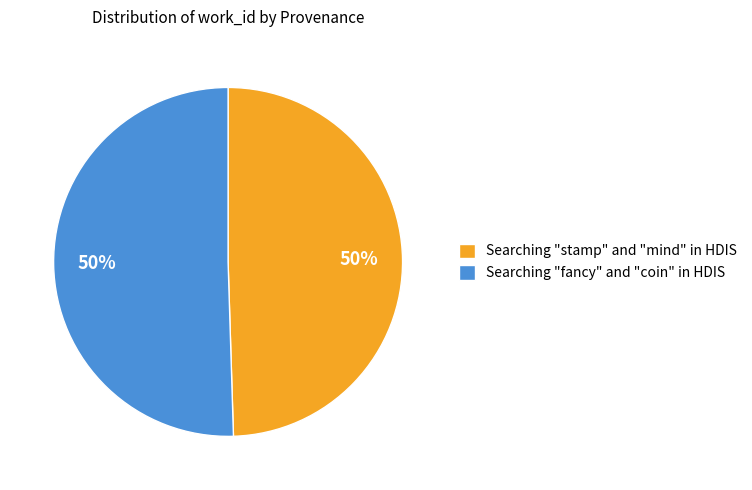

Do Searching "fancy" and "coin" in HDIS and Searching "stamp" and "mind" in HDIS together represent more than half of the pie?

Yes